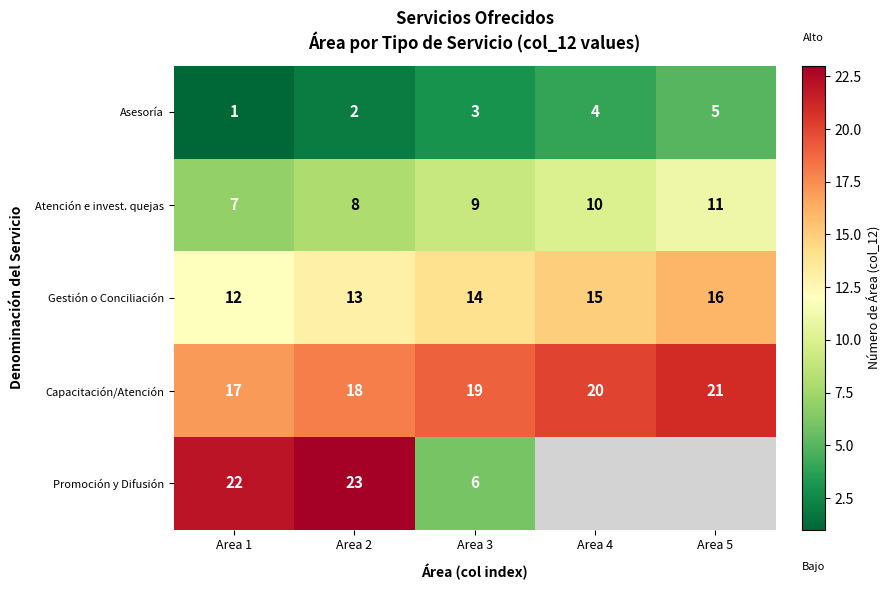

What is the minimum value shown in the chart?

1.0